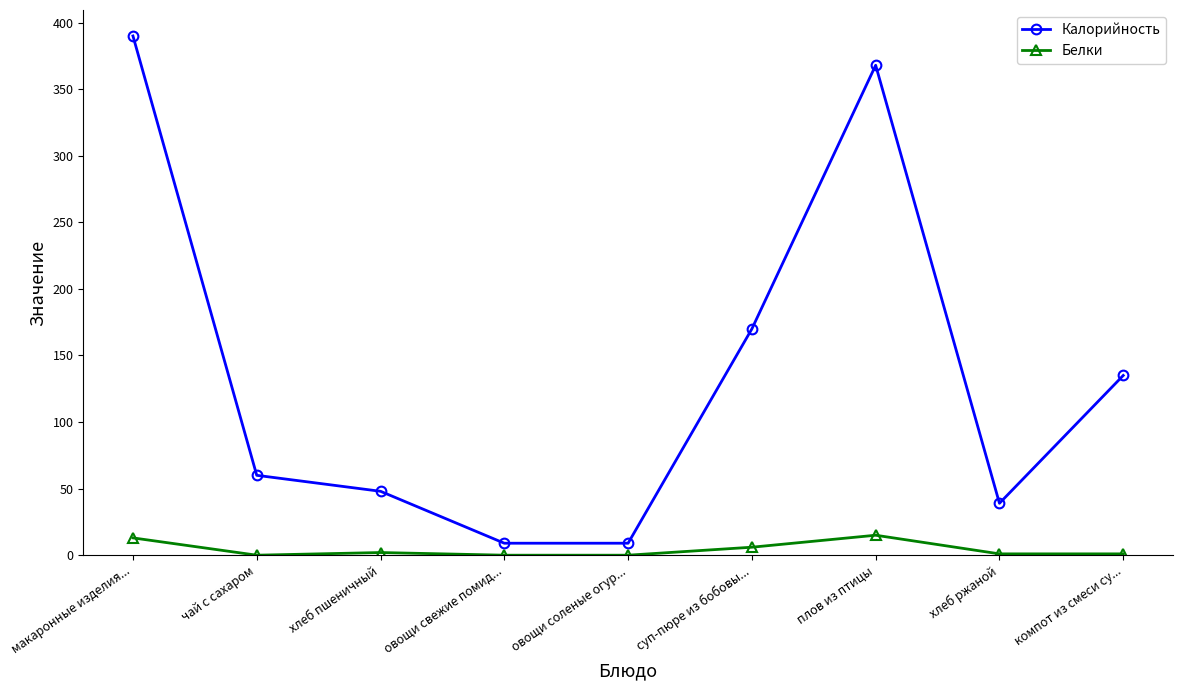

True or false: Белки and Калорийность cross at least once.

False